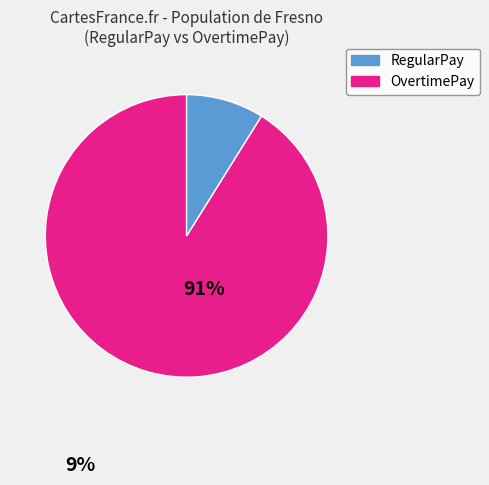

Combined, do RegularPay and OvertimePay account for over 50%?

Yes